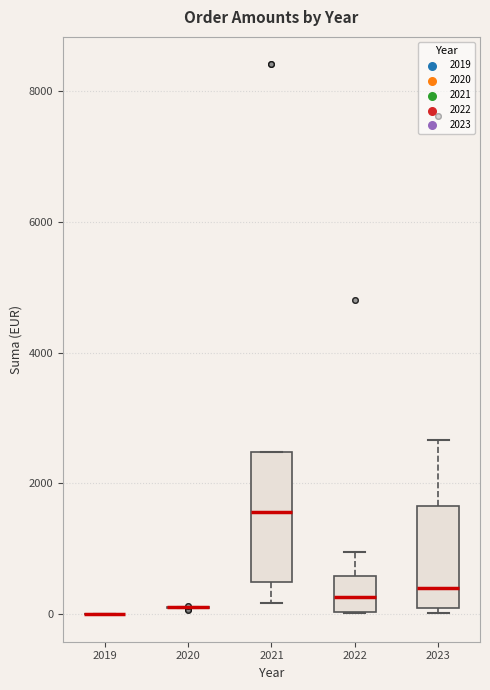

Reading left to right, read every box against the y-axis: the position of its median line, the range the box covers, and the ends of its whiskers. The values are not printed on the chart, so give them approximately, as read against the axis.

2019: box collapsed to a line at 0, whiskers 0 to 0
2020: box collapsed to a line at 200, whiskers 0 to 200
2021: median 1600, box 400 to 2400, whiskers 200 to 2400
2022: median 200, box 0 to 600, whiskers 0 to 1000
2023: median 400, box 0 to 1600, whiskers 0 (just below the box's lower edge) to 2600